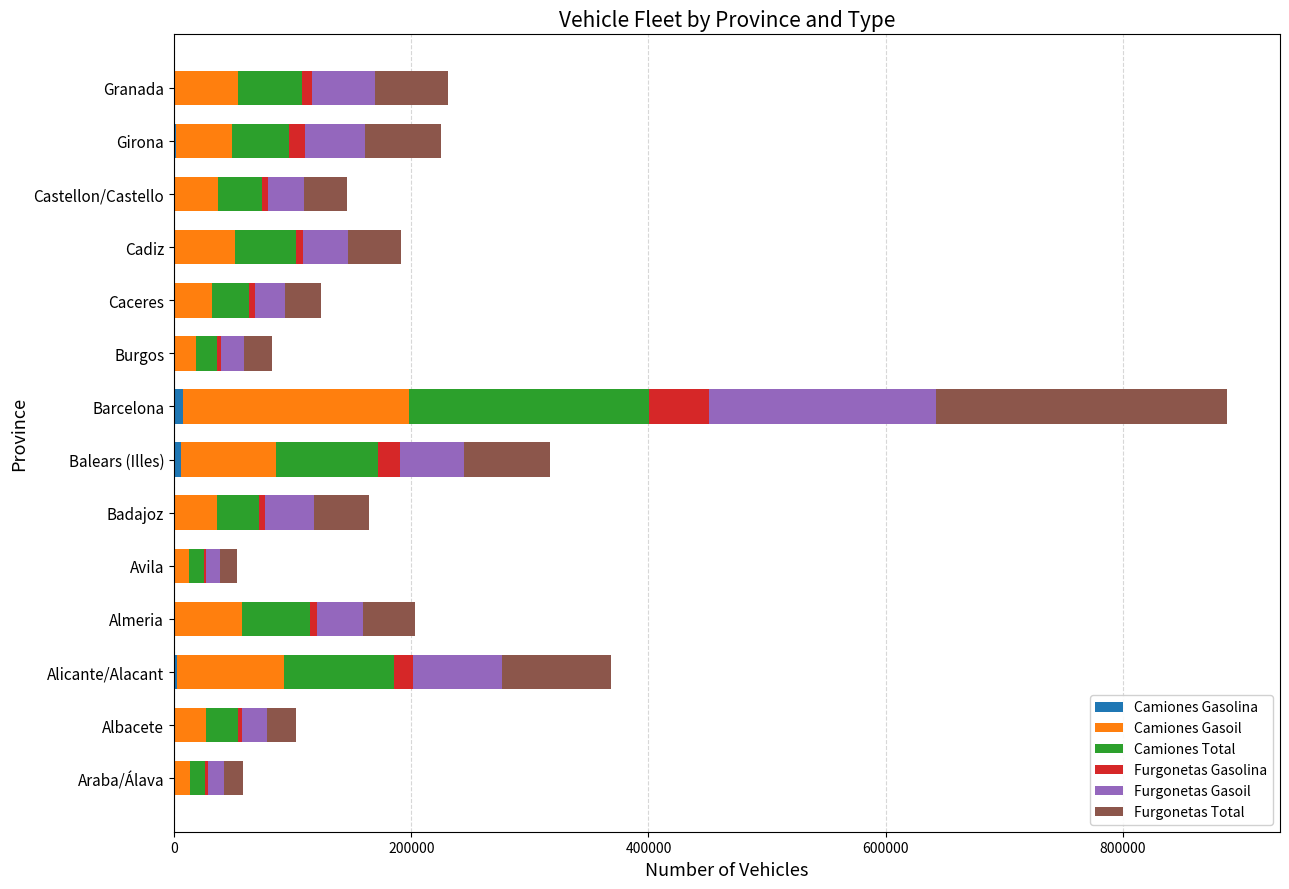

At which category is the sum across all series the highest?

Barcelona